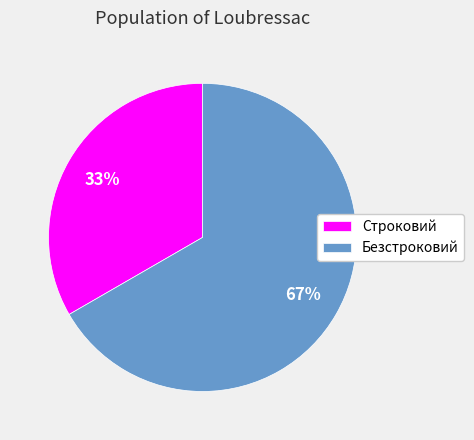

What percentage is the Строковий slice, to the nearest percent?

33%